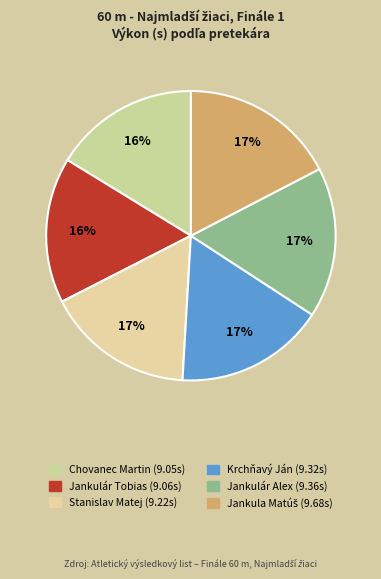

Rank the categories by value from lowest to highest.

Chovanec Martin, Jankulár Tobias, Stanislav Matej, Krchňavý Ján, Jankulár Alex, Jankula Matúš